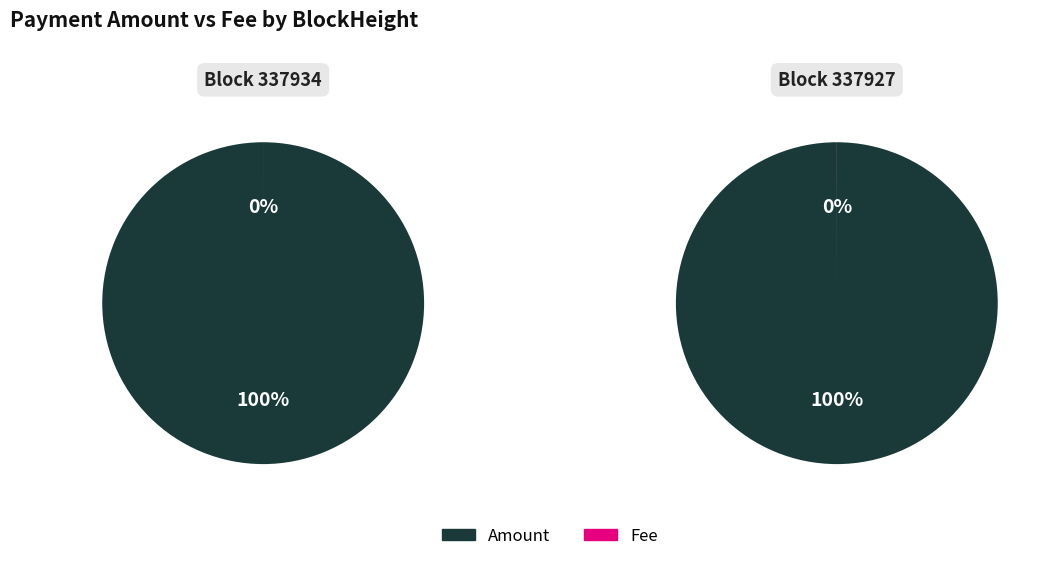

Does values represent more than half of the total?

No